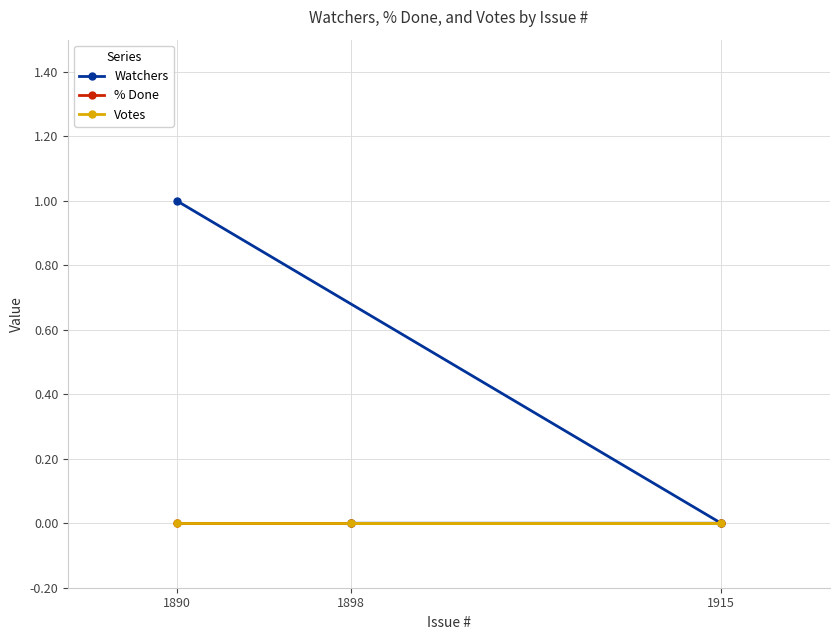

The value of Votes at 1915 is 0. True or false?

True